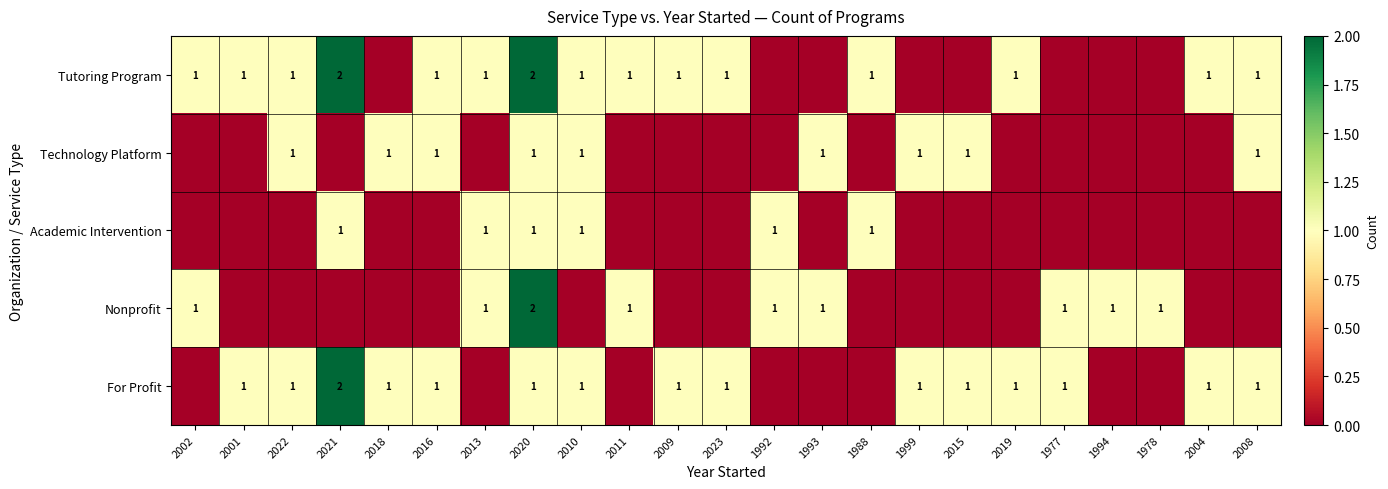

Between 1993 and 1978, which is larger?

1993